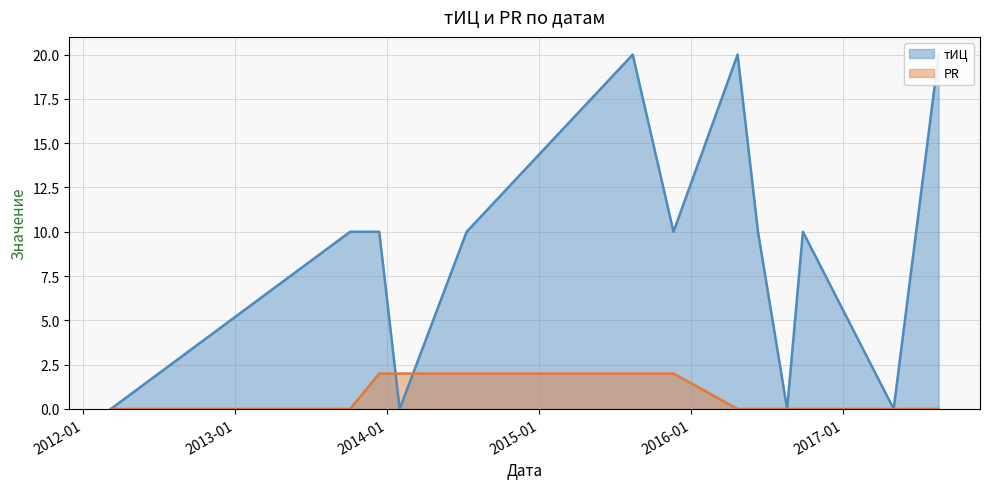

How many lines are shown in the chart?

2